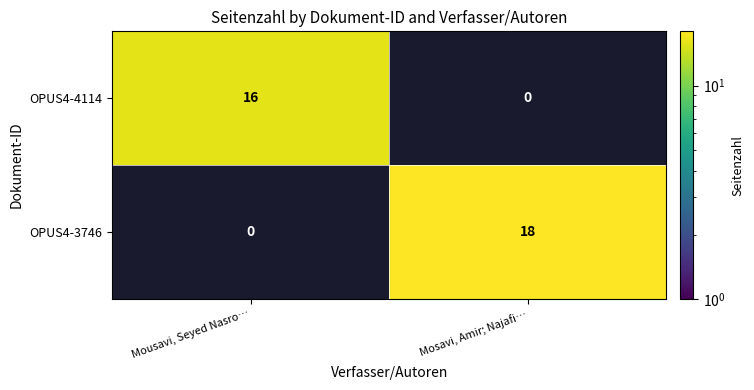

Count the number of categories in the chart.

2